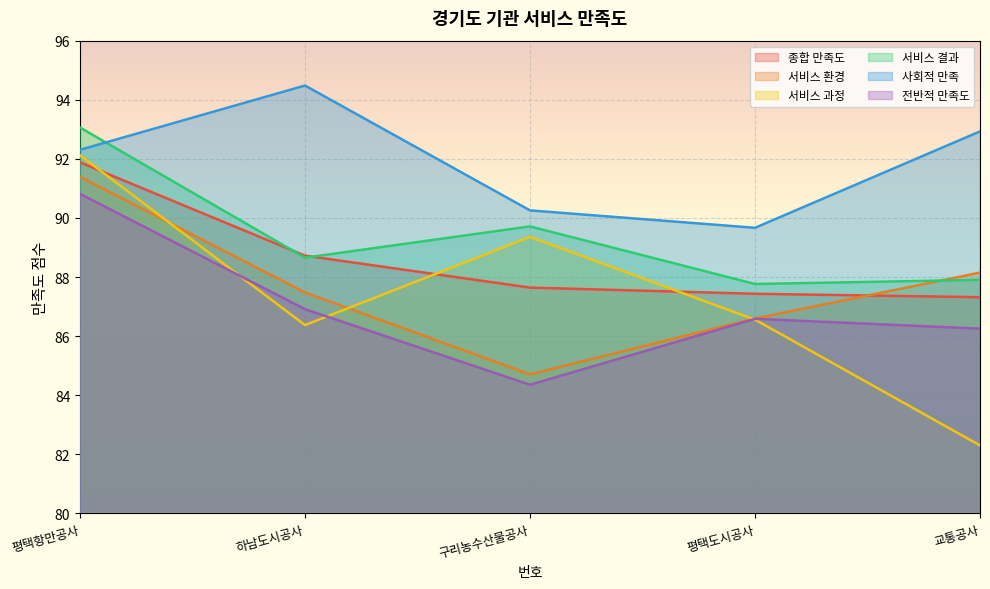

Between 하남도시공사 and 교통공사, which series saw the biggest shift?

서비스 과정